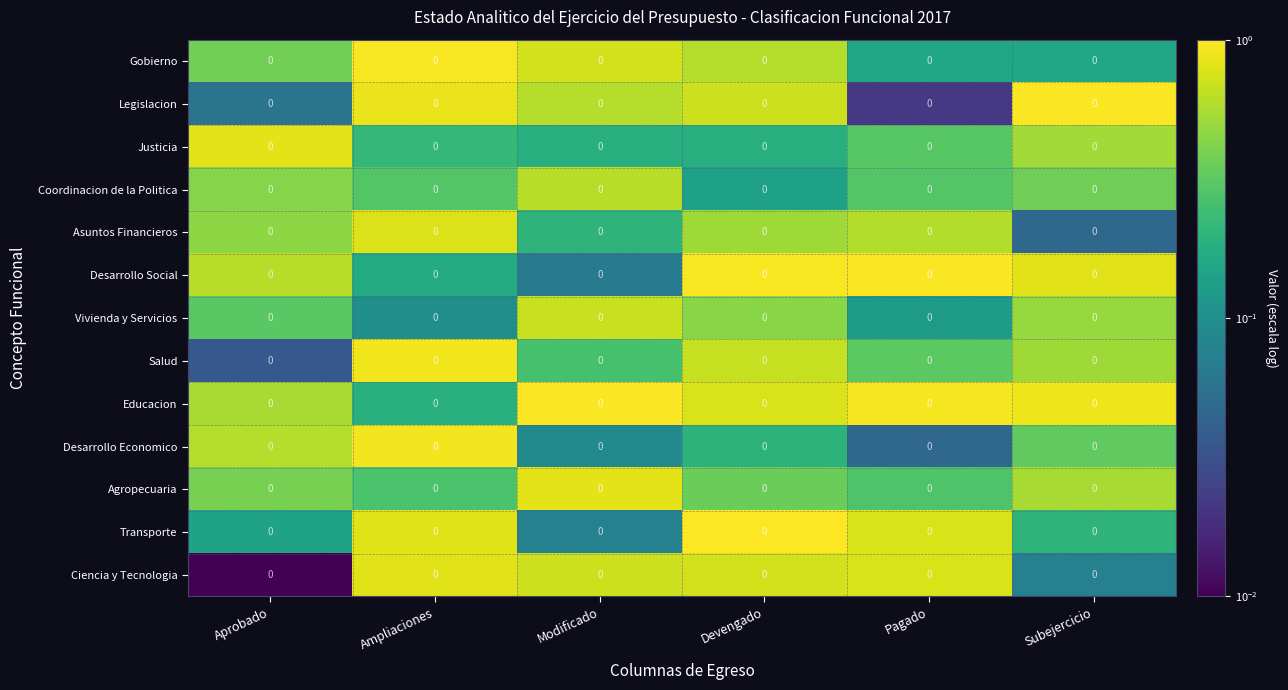

Reading right to left, list all the values displayed in this chart.

Gobierno: Subejercicio=0.0	Pagado=0.0	Devengado=0.0	Modificado=0.0	Ampliaciones=0.0	Aprobado=0.0
Legislacion: Subejercicio=0.0	Pagado=0.0	Devengado=0.0	Modificado=0.0	Ampliaciones=0.0	Aprobado=0.0
Justicia: Subejercicio=0.0	Pagado=0.0	Devengado=0.0	Modificado=0.0	Ampliaciones=0.0	Aprobado=0.0
Coordinacion de la Politica: Subejercicio=0.0	Pagado=0.0	Devengado=0.0	Modificado=0.0	Ampliaciones=0.0	Aprobado=0.0
Asuntos Financieros: Subejercicio=0.0	Pagado=0.0	Devengado=0.0	Modificado=0.0	Ampliaciones=0.0	Aprobado=0.0
Desarrollo Social: Subejercicio=0.0	Pagado=0.0	Devengado=0.0	Modificado=0.0	Ampliaciones=0.0	Aprobado=0.0
Vivienda y Servicios: Subejercicio=0.0	Pagado=0.0	Devengado=0.0	Modificado=0.0	Ampliaciones=0.0	Aprobado=0.0
Salud: Subejercicio=0.0	Pagado=0.0	Devengado=0.0	Modificado=0.0	Ampliaciones=0.0	Aprobado=0.0
Educacion: Subejercicio=0.0	Pagado=0.0	Devengado=0.0	Modificado=0.0	Ampliaciones=0.0	Aprobado=0.0
Desarrollo Economico: Subejercicio=0.0	Pagado=0.0	Devengado=0.0	Modificado=0.0	Ampliaciones=0.0	Aprobado=0.0
Agropecuaria: Subejercicio=0.0	Pagado=0.0	Devengado=0.0	Modificado=0.0	Ampliaciones=0.0	Aprobado=0.0
Transporte: Subejercicio=0.0	Pagado=0.0	Devengado=0.0	Modificado=0.0	Ampliaciones=0.0	Aprobado=0.0
Ciencia y Tecnologia: Subejercicio=0.0	Pagado=0.0	Devengado=0.0	Modificado=0.0	Ampliaciones=0.0	Aprobado=0.0